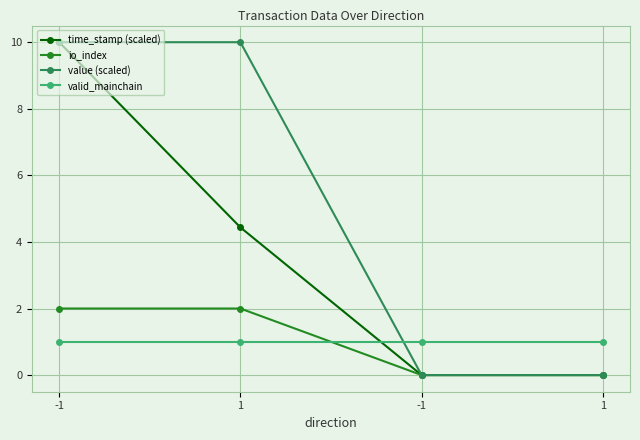

Where is value (scaled) nearest to the value 5?

-1